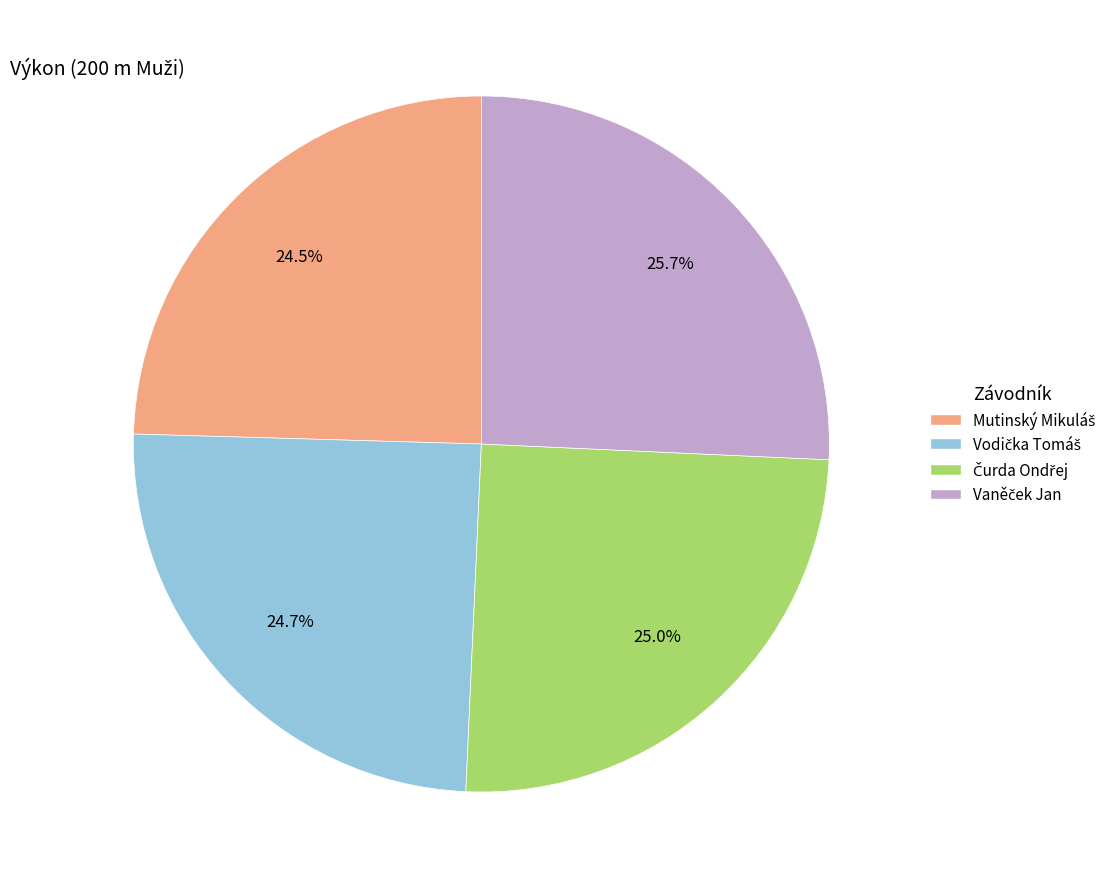

Does any single category account for the majority?

No